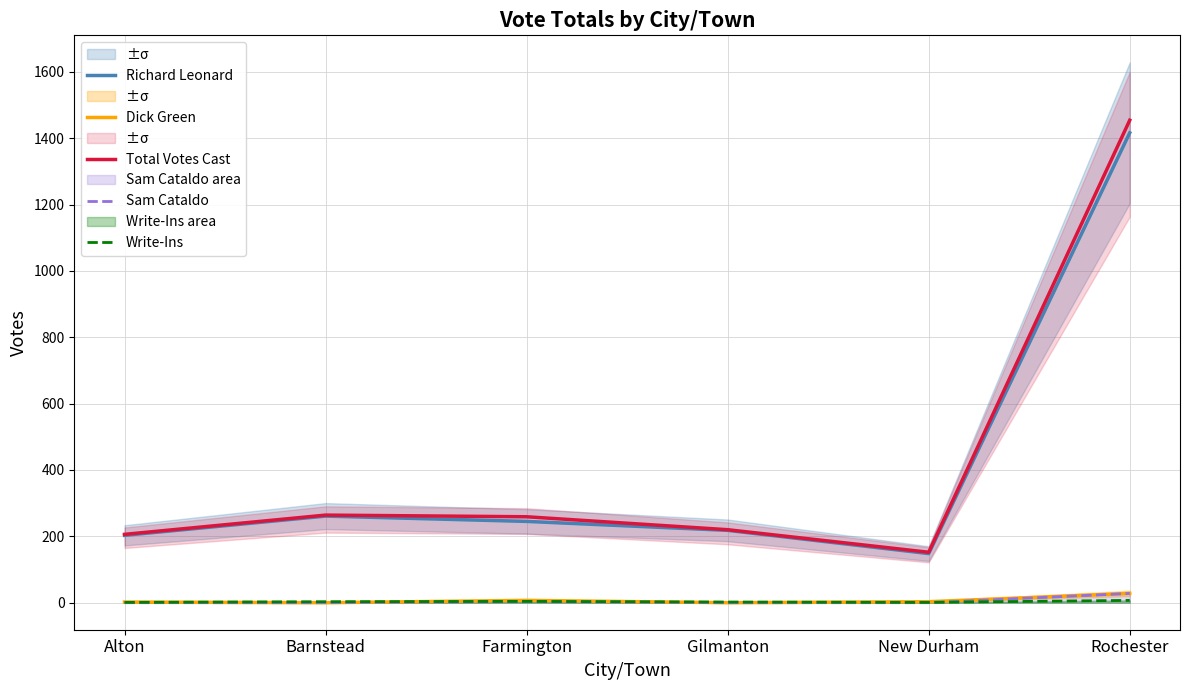

At which label does Richard Leonard first exceed 245?

Barnstead